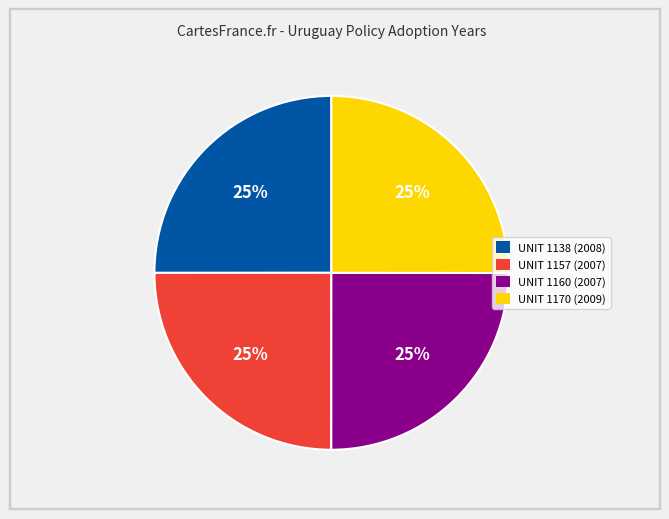

To the nearest percent, what is the average slice percentage?

25%